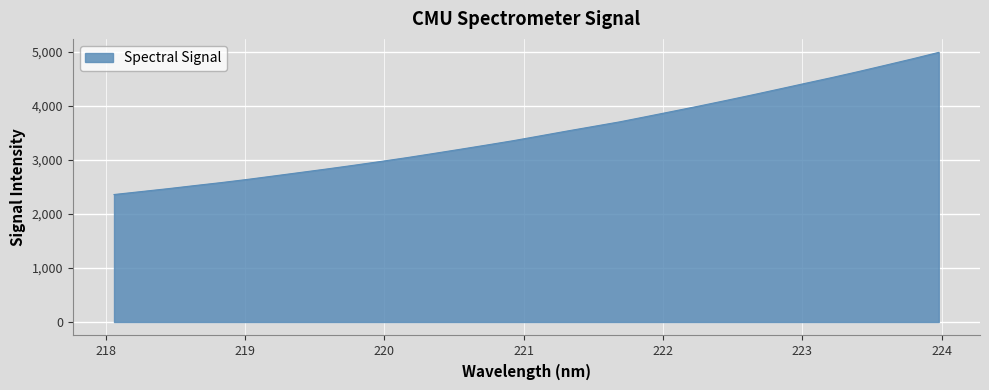

What is the minimum value shown in the chart?

2359.5